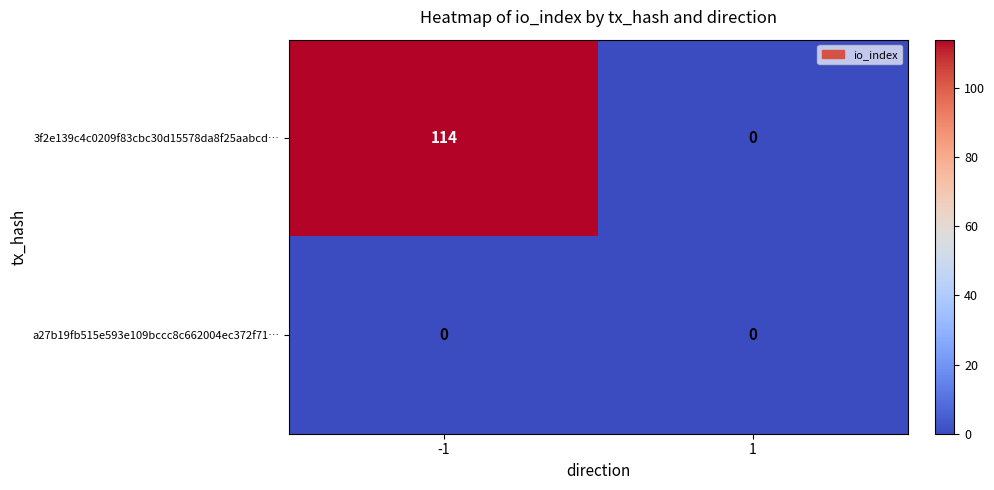

Which series changed the most between -1 and 1?

3f2e139c4c0209f83cbc30d15578da8f25aabcd…